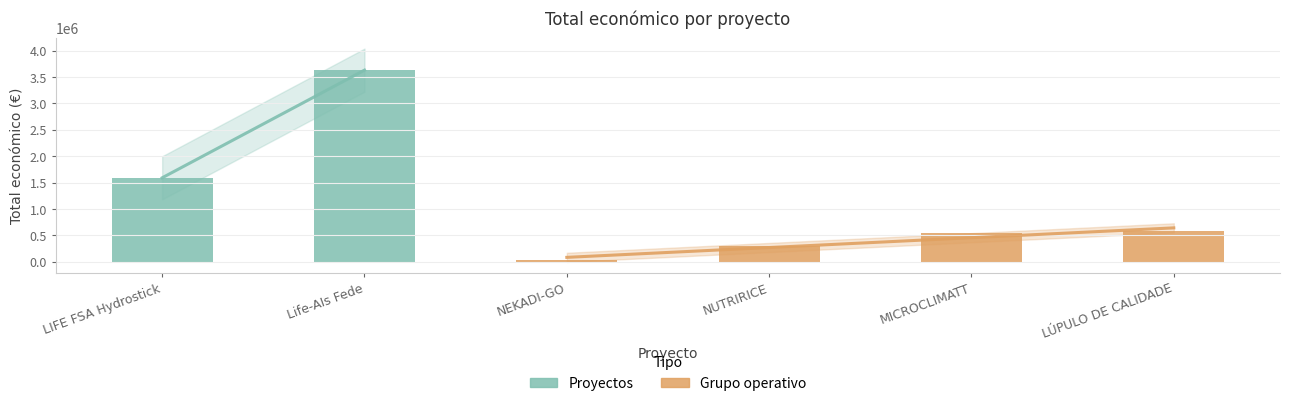

Where is the data nearest to the value 1835174?

LIFE FSA Hydrostick